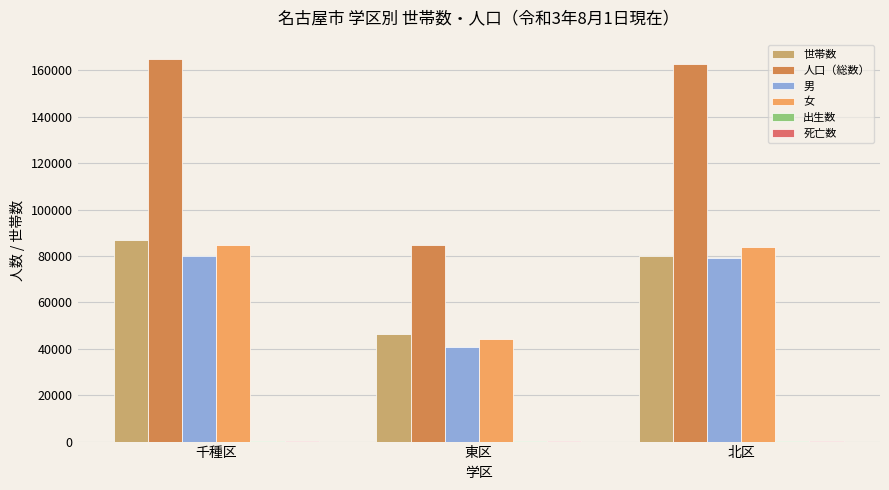

What is the difference between the 世帯数 values at 東区 and 北区?

33769